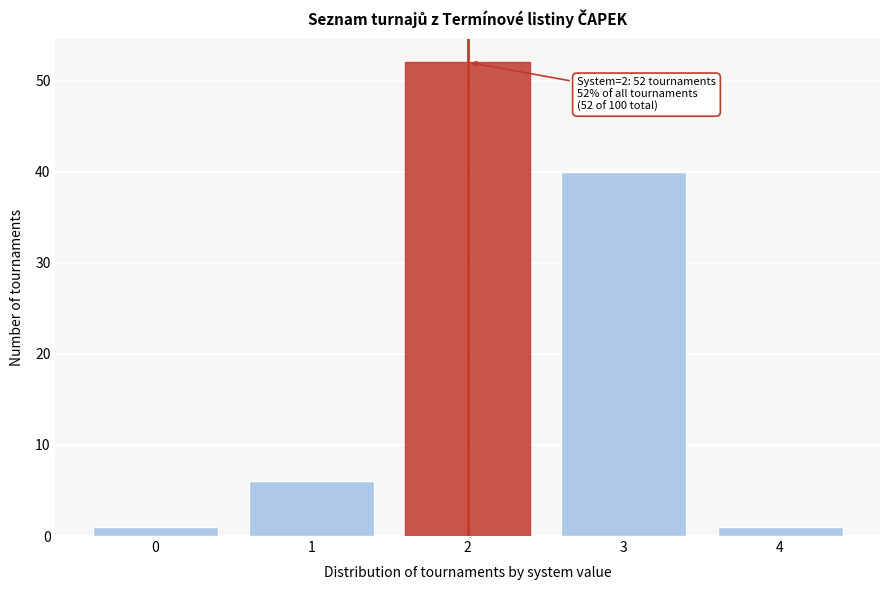

Which range on the x-axis has the tallest bar?

1.5 to 2.5